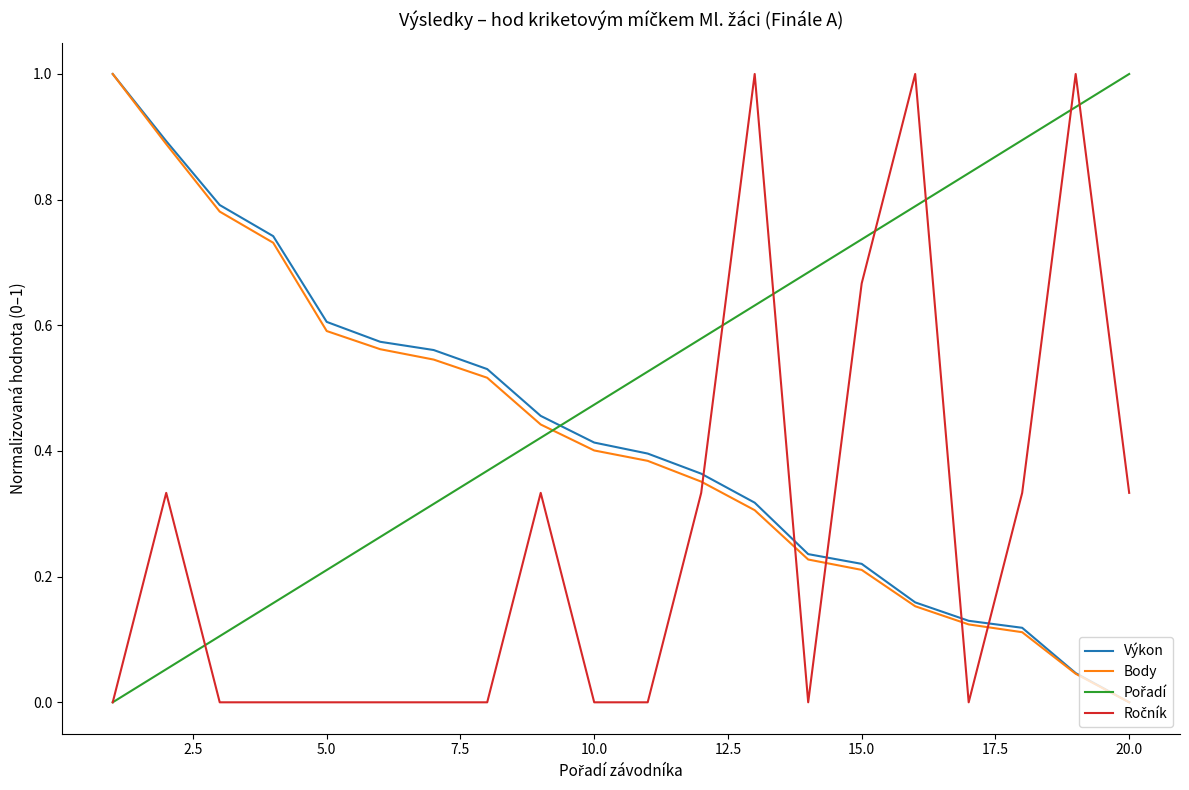

What is the maximum value for Výkon?

1.0